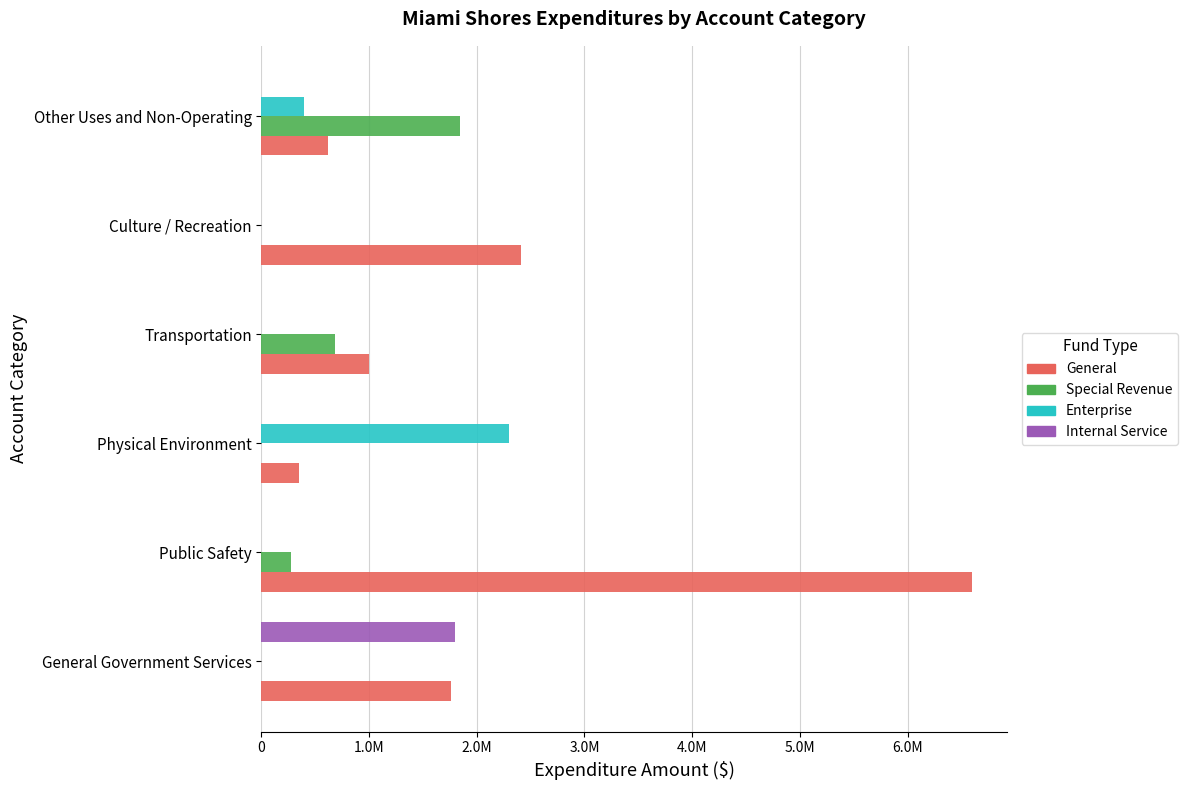

What are all the series names shown in the legend?

General, Special Revenue, Enterprise, Internal Service